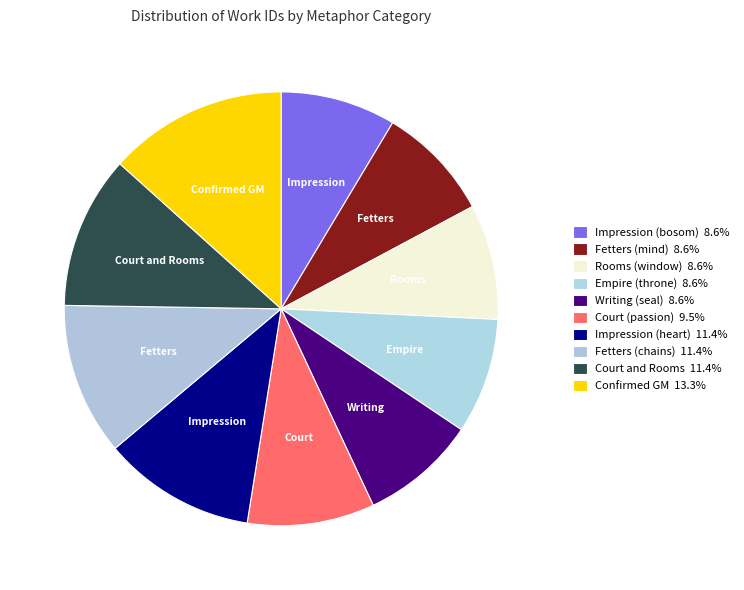

How many slices are in this pie chart?

10